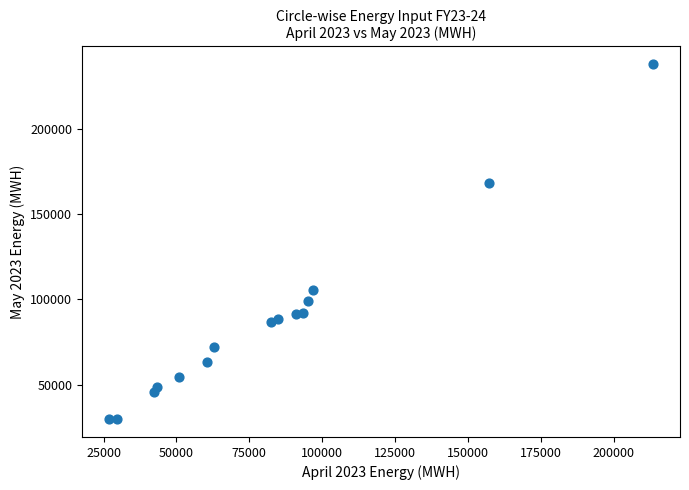

What Y value in the scatter plot is closest to 133757?

105705.3